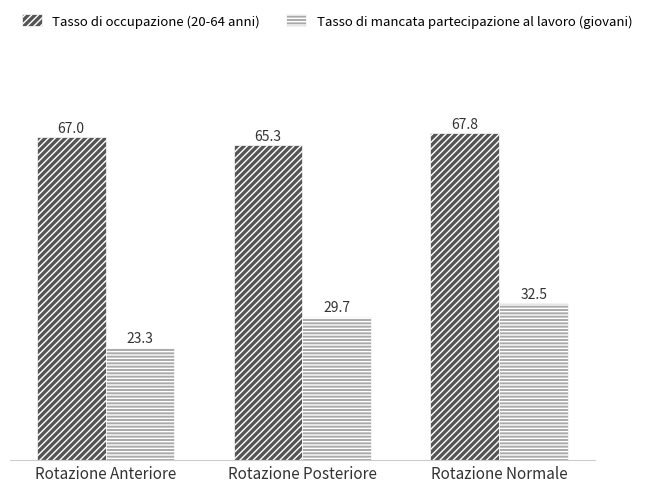

Rank the series at Rotazione Normale from highest to lowest value.

Tasso di occupazione (20-64 anni), Tasso di mancata partecipazione al lavoro (giovani)